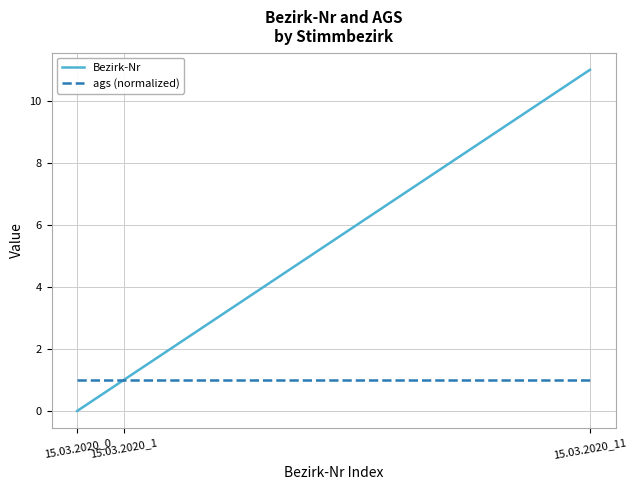

Rank the series by their average value, from highest to lowest.

Bezirk-Nr, ags (normalized)